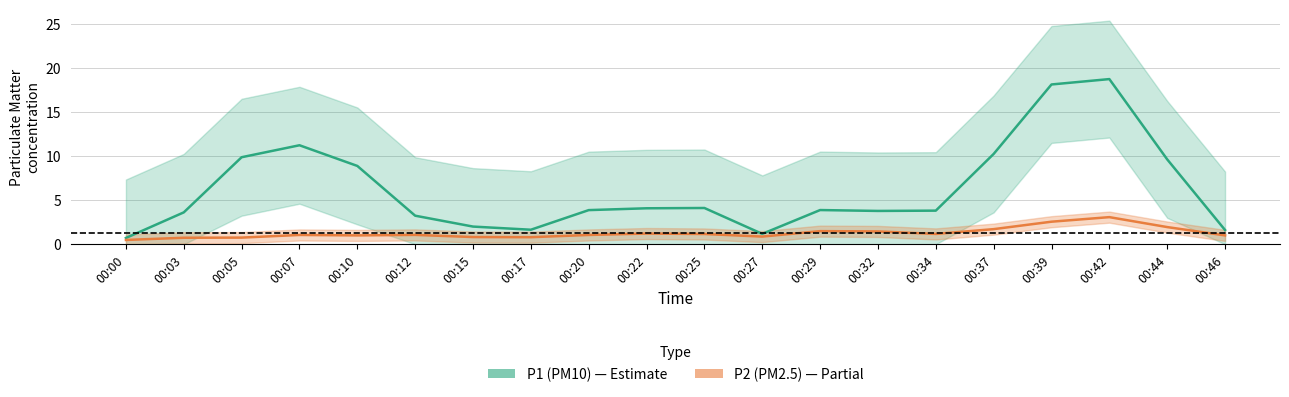

Read the P1 (PM10) value at 00:10.

8.9